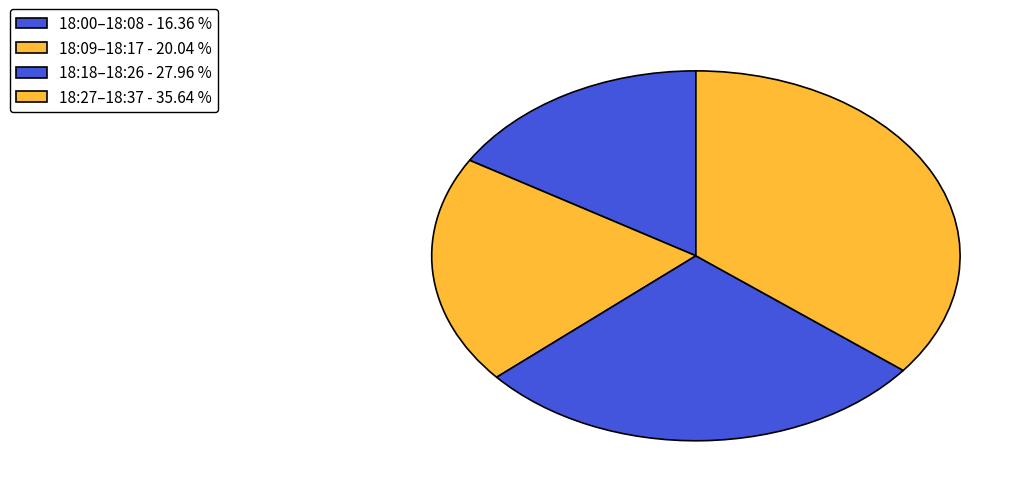

How many segments does this pie chart have?

4